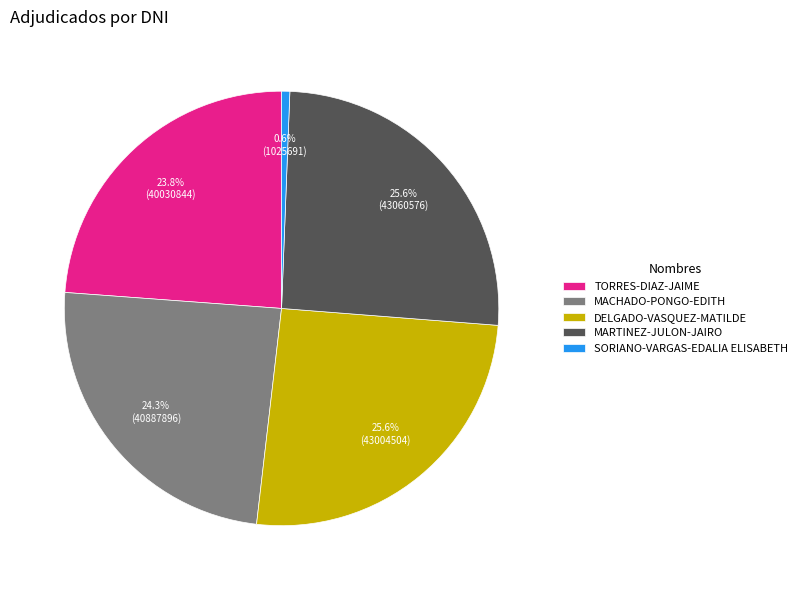

To the nearest percent, what percentage of the pie is MACHADO-PONGO-EDITH?

24%